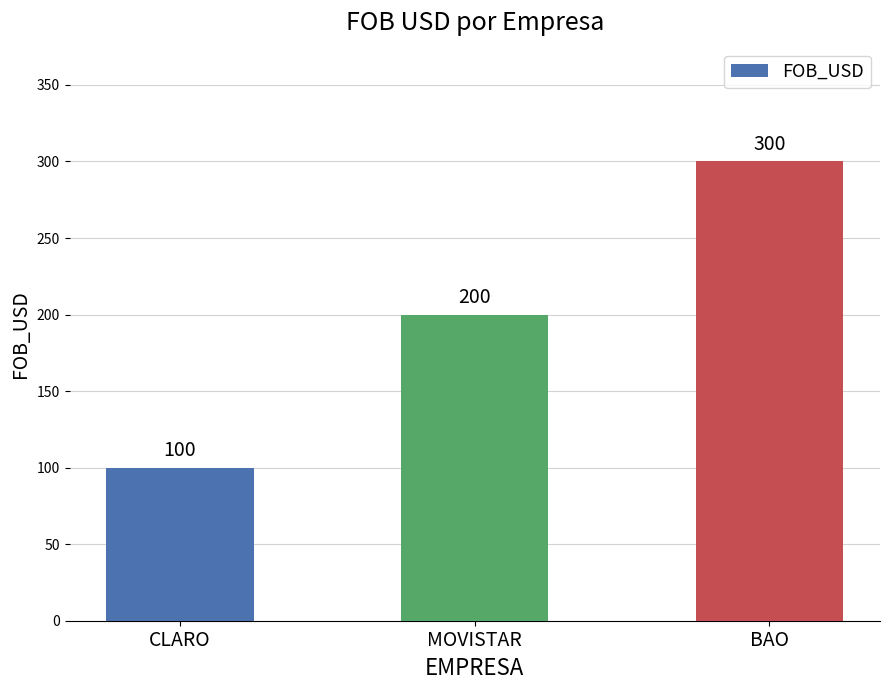

The chart shows a value of 200 at MOVISTAR. True or false?

True